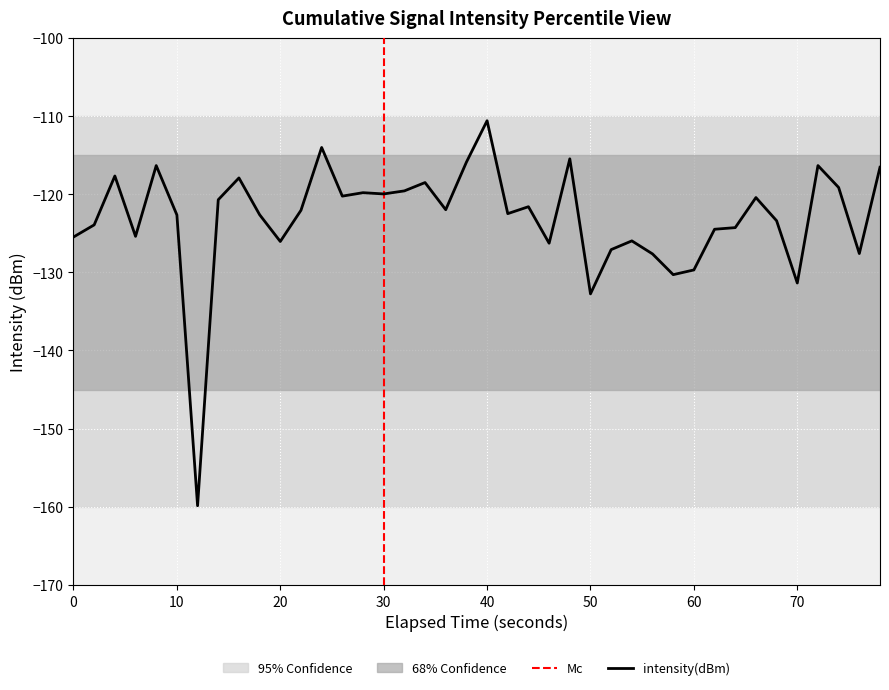

True or false: intensity(dBm) has a value of -110.6 at 40.

True